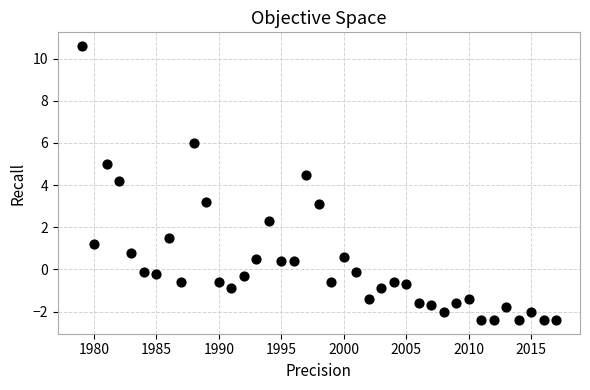

What Y value in the scatter plot is closest to 4?

4.2